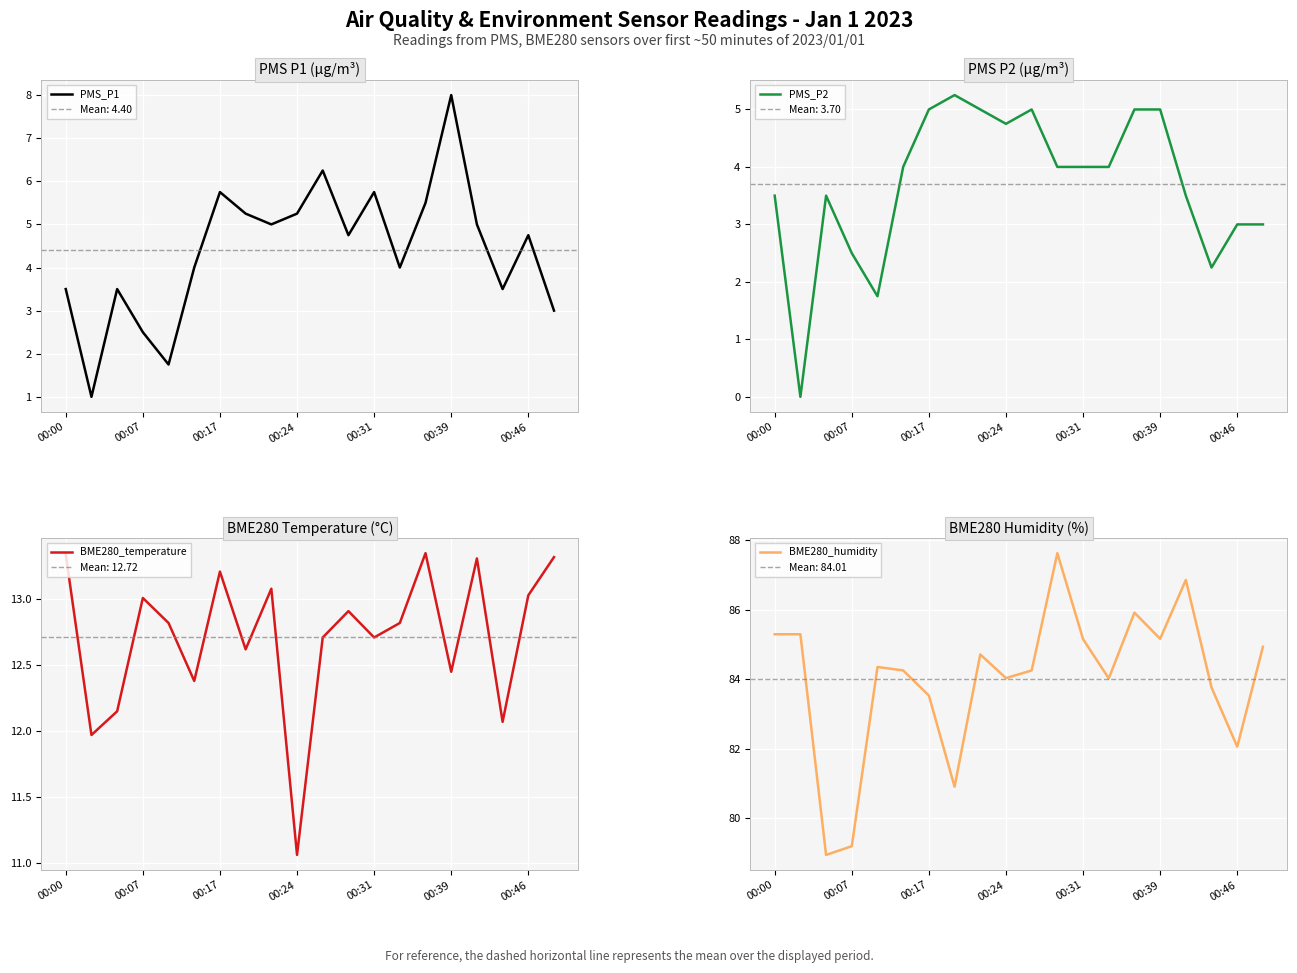

What is the minimum value for BME280_temperature?

11.1